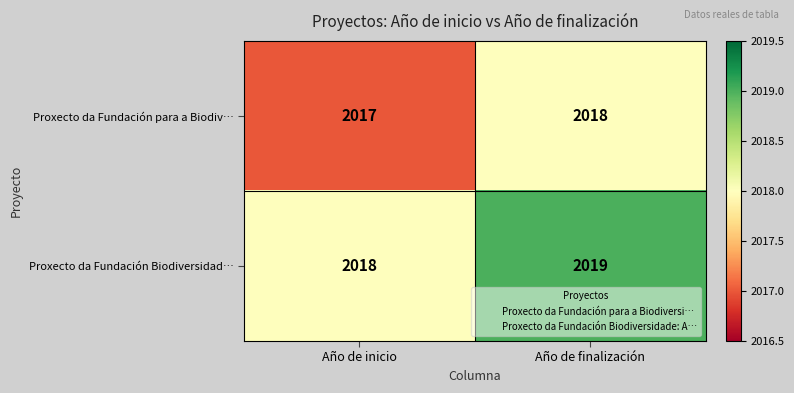

List the series in order of their overall mean, lowest first.

Proxecto da Fundación para a Biodiv…, Proxecto da Fundación Biodiversidad…